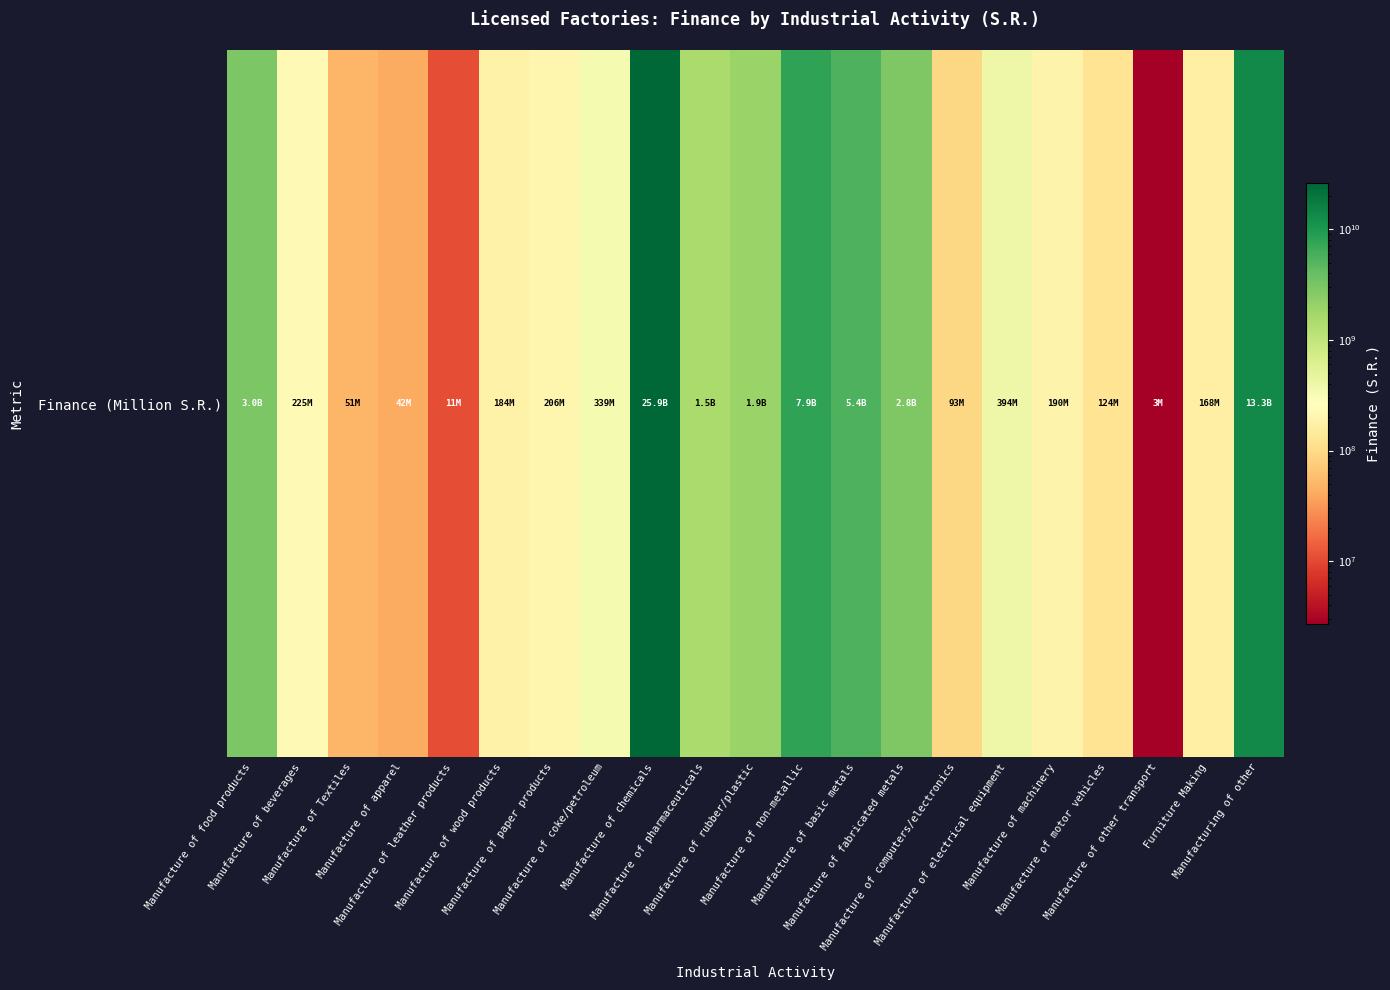

Is it true that the value at Manufacture of Textiles is 50946015.7?

True